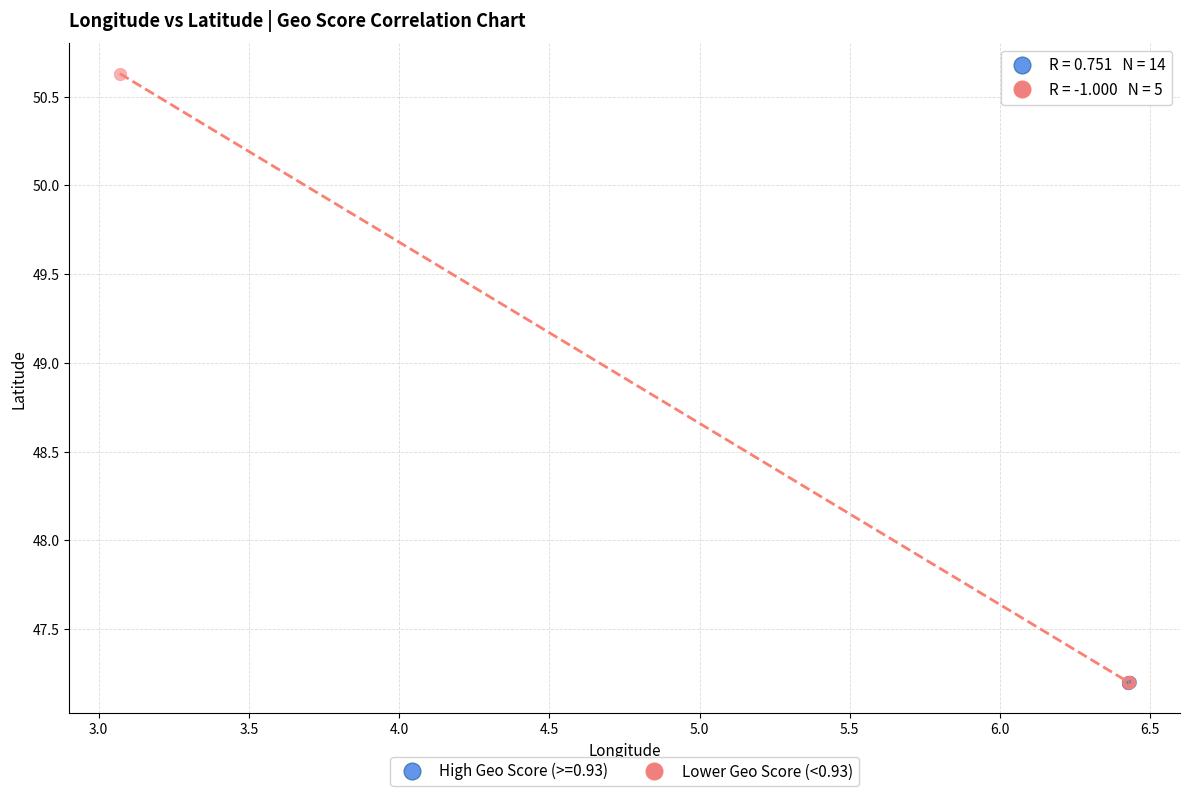

Which series has the widest spread of Y values?

Lower Geo Score (<0.93)